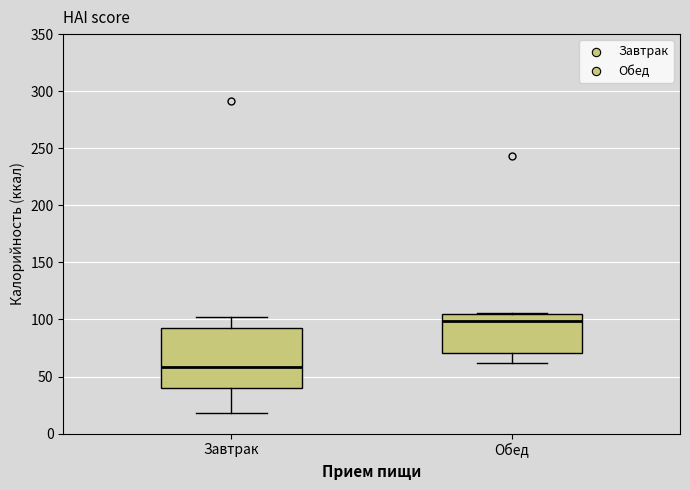

Which box has the highest median line?

Обед